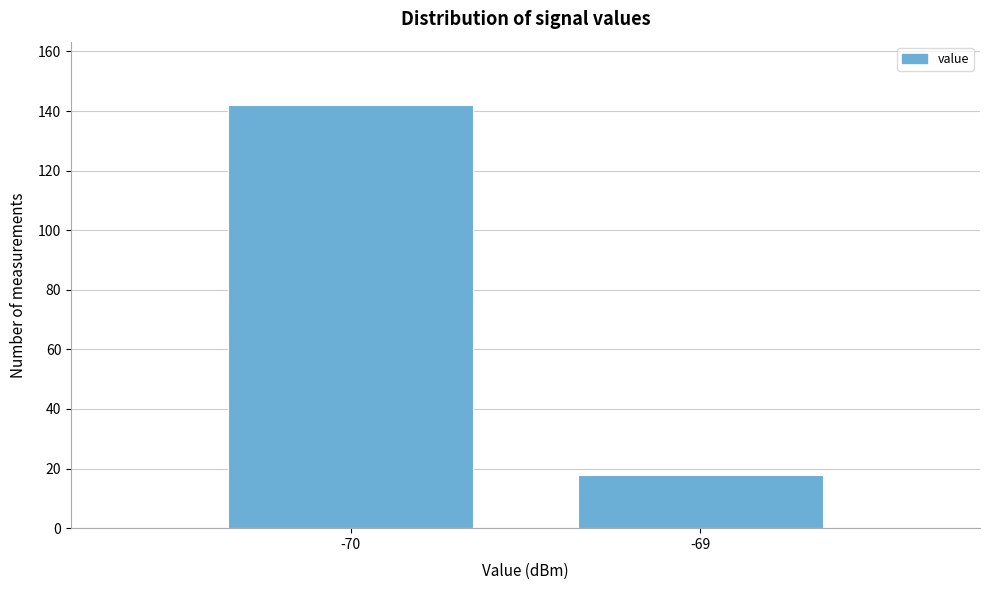

Reading right to left, list all the values displayed in this chart.

-69=18	-70=142